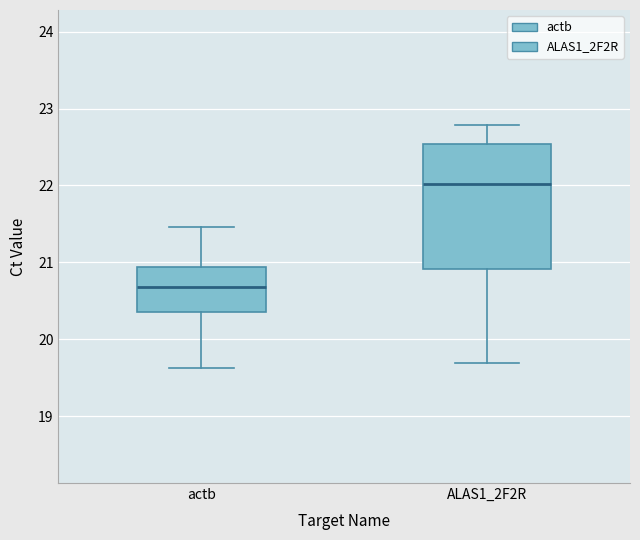

Comparing the boxes themselves (not the whiskers), which one is the tallest?

ALAS1_2F2R